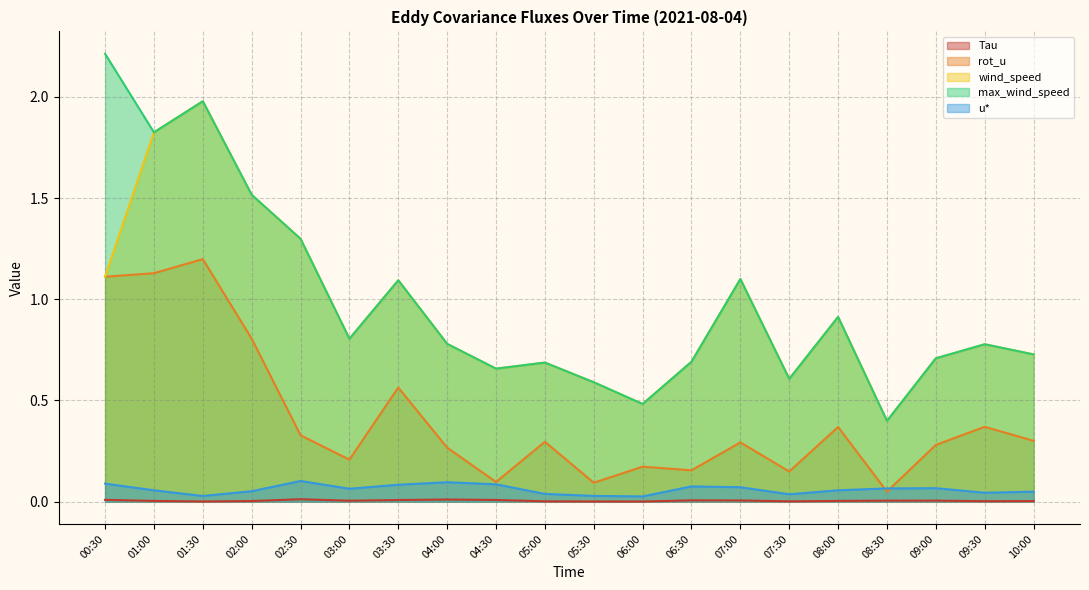

What position from the left is 07:30?

15